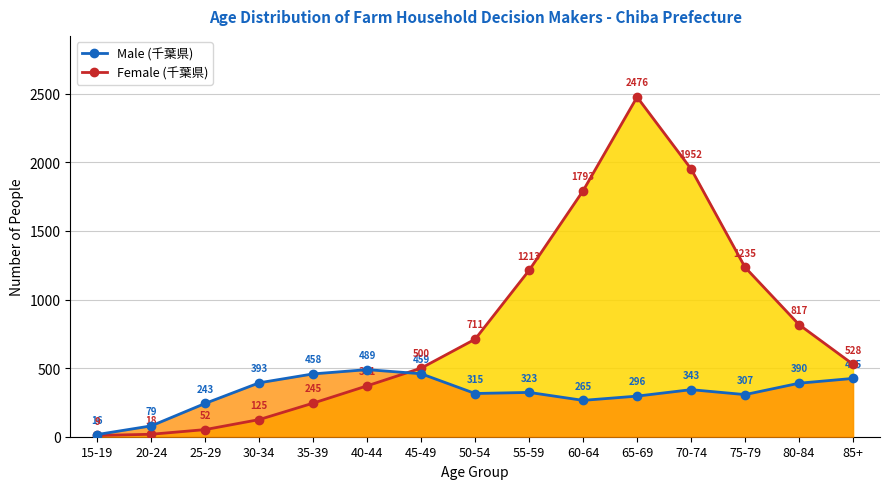

Rank the series by their maximum value, from highest to lowest.

Female (千葉県), Male (千葉県)